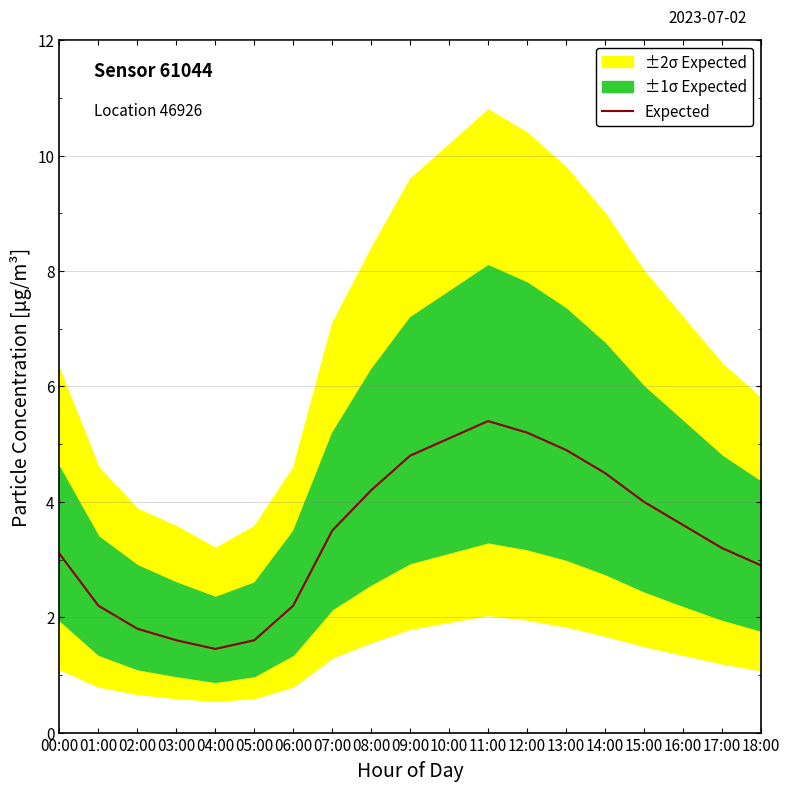

Does the chart have visible grid lines?

Yes